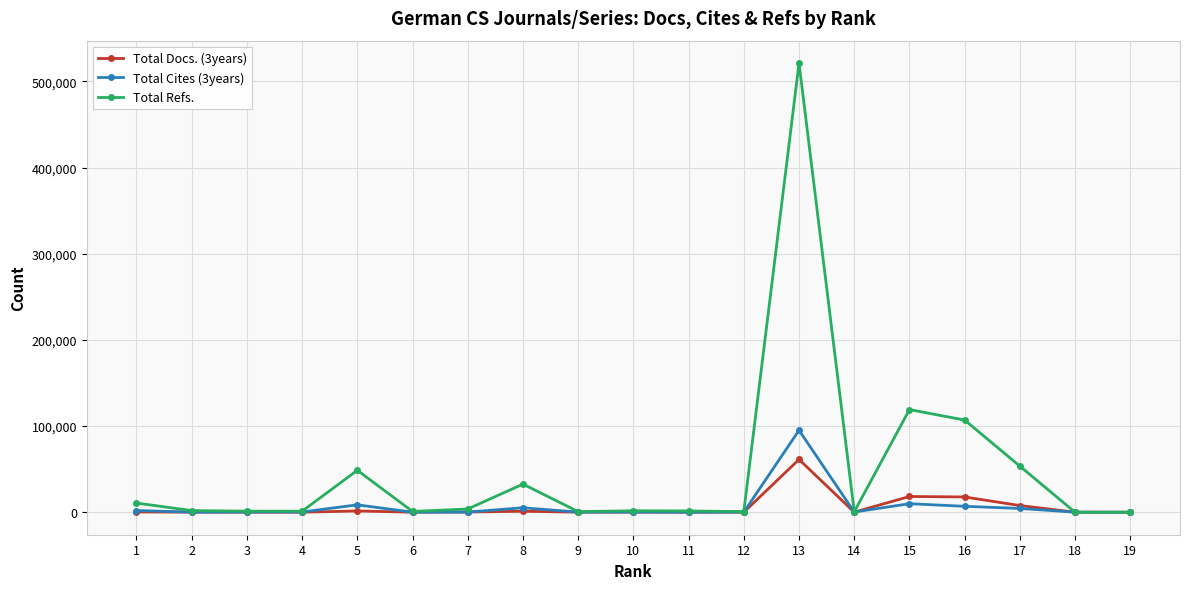

What is the sum of all Total Refs. values?

907382